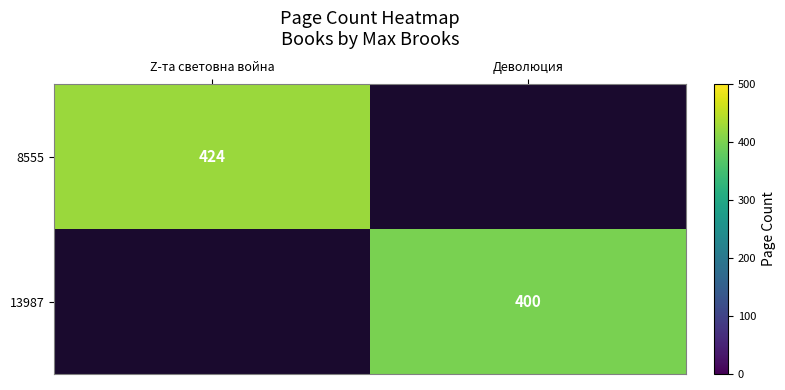

The 13987 series shows 650 at Деволюция. True or false?

False